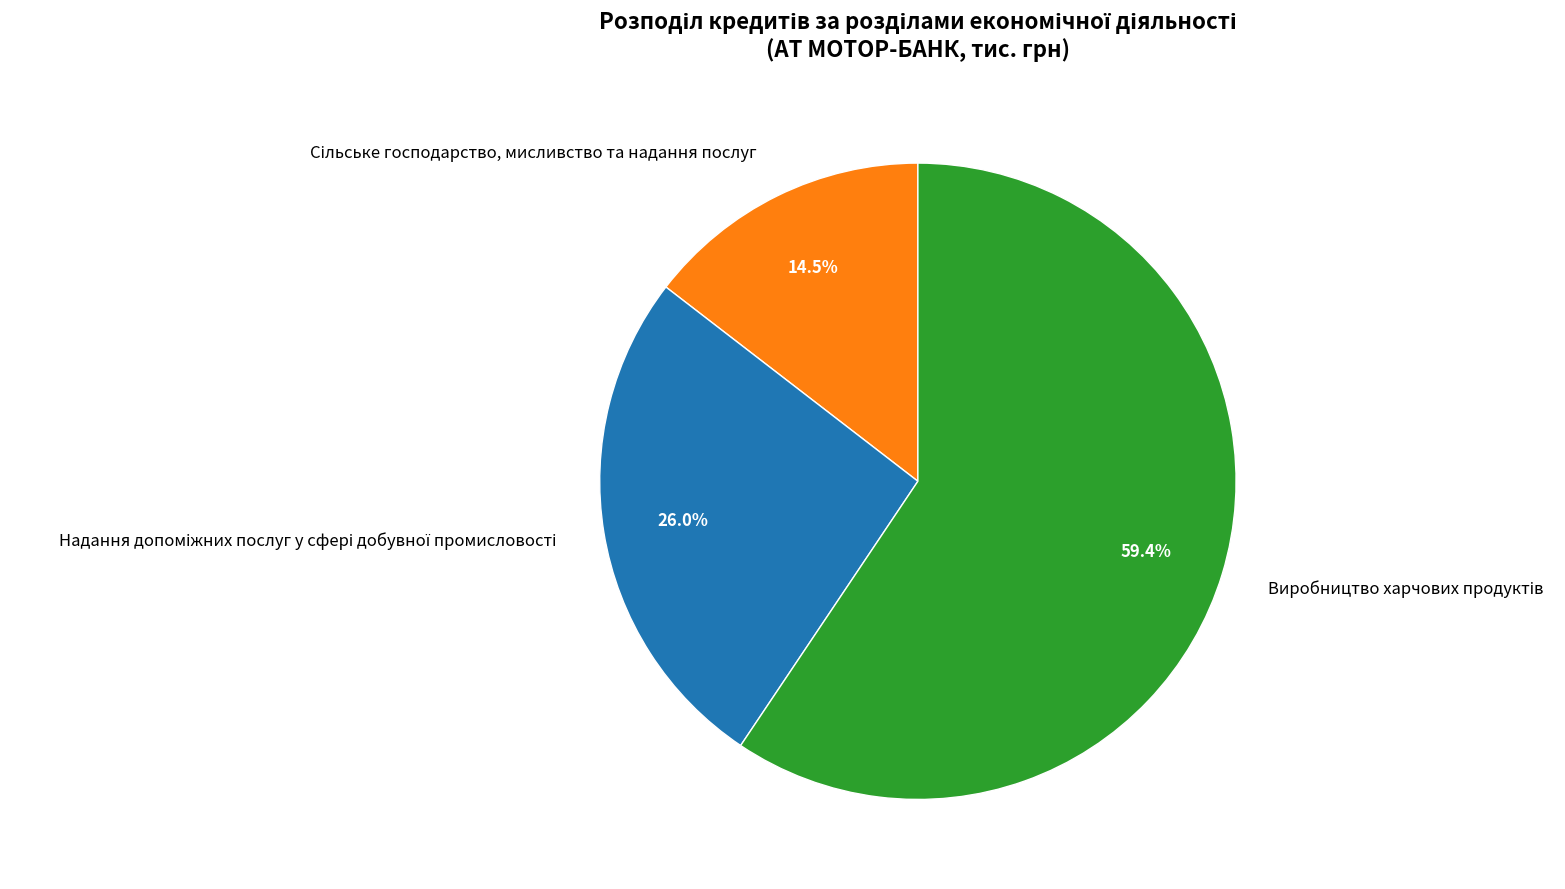

Is there a majority slice in this chart?

Yes